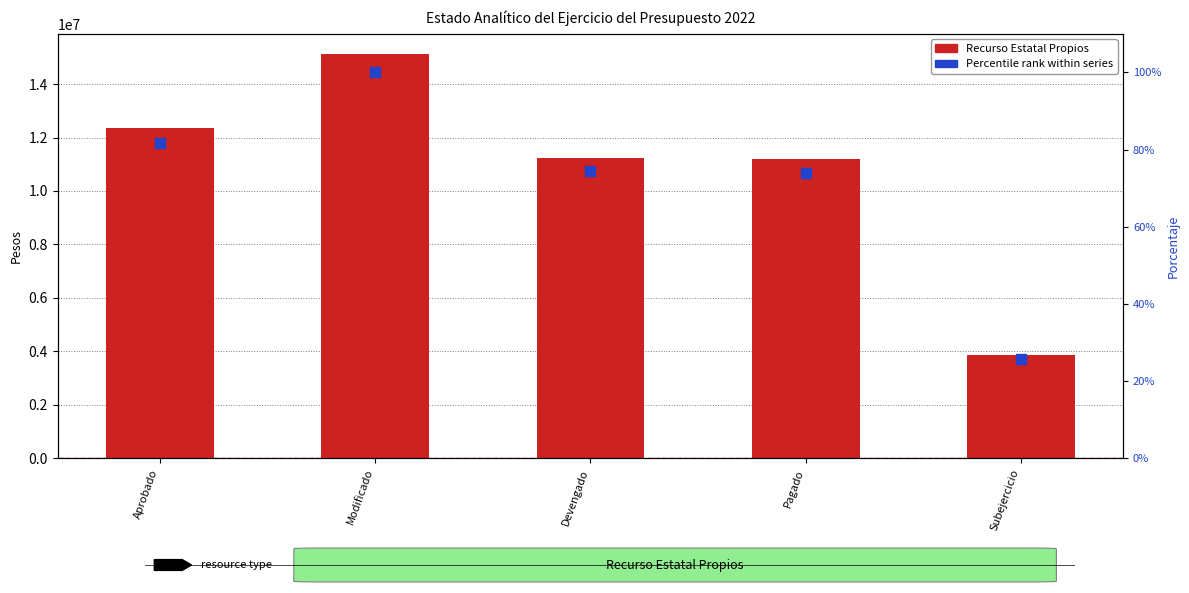

What is the total value across all series at Modificado?

15123824.0